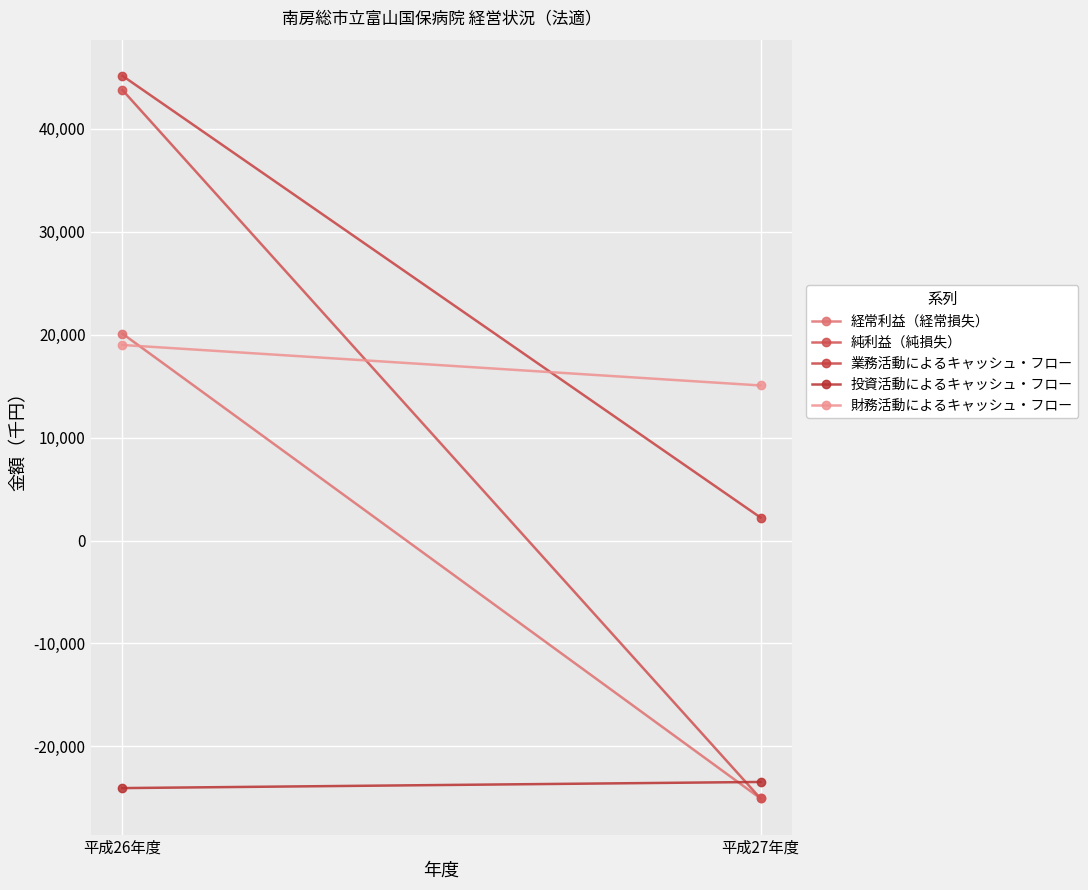

The 財務活動によるキャッシュ・フロー series shows 7263 at 平成26年度. True or false?

False